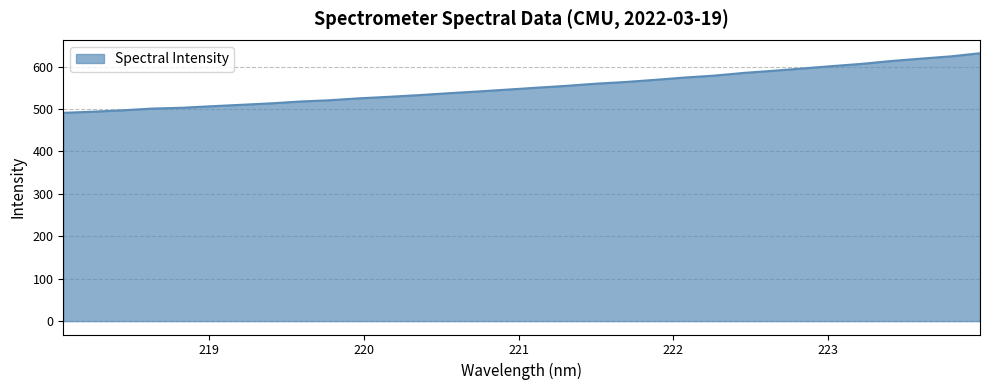

What is the difference between the maximum and minimum values?

140.5